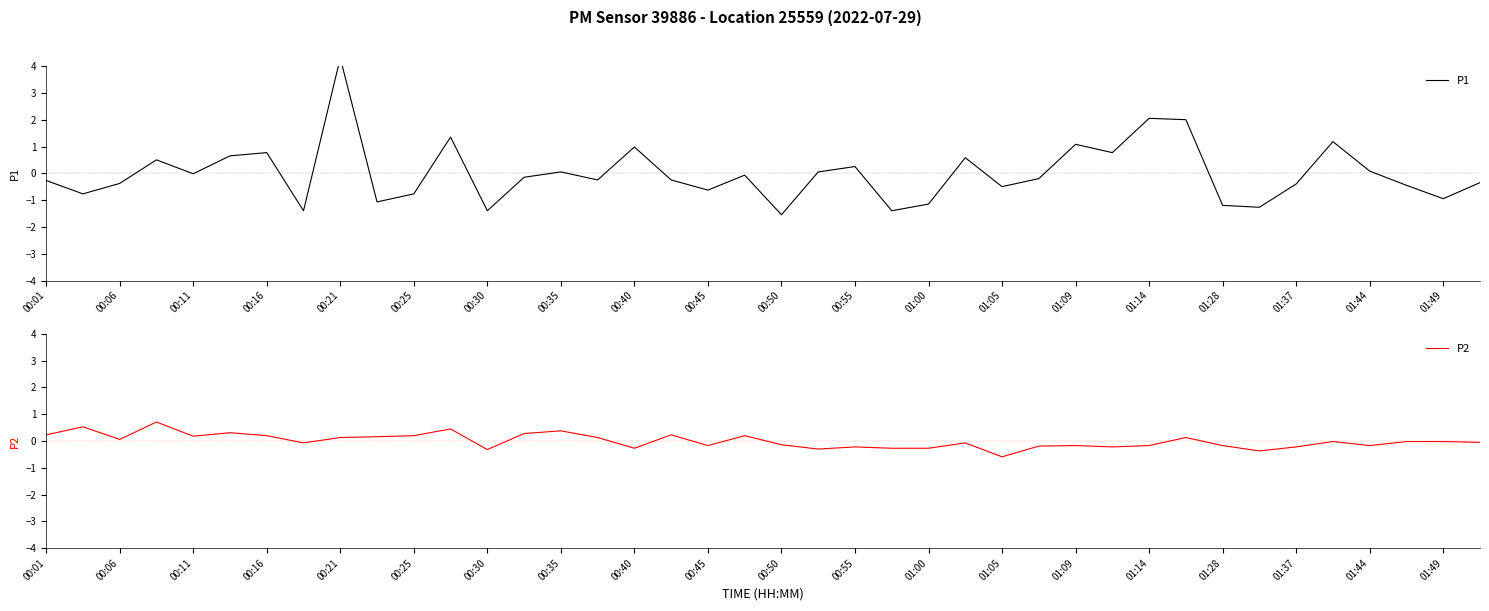

How many lines are shown in the chart?

2